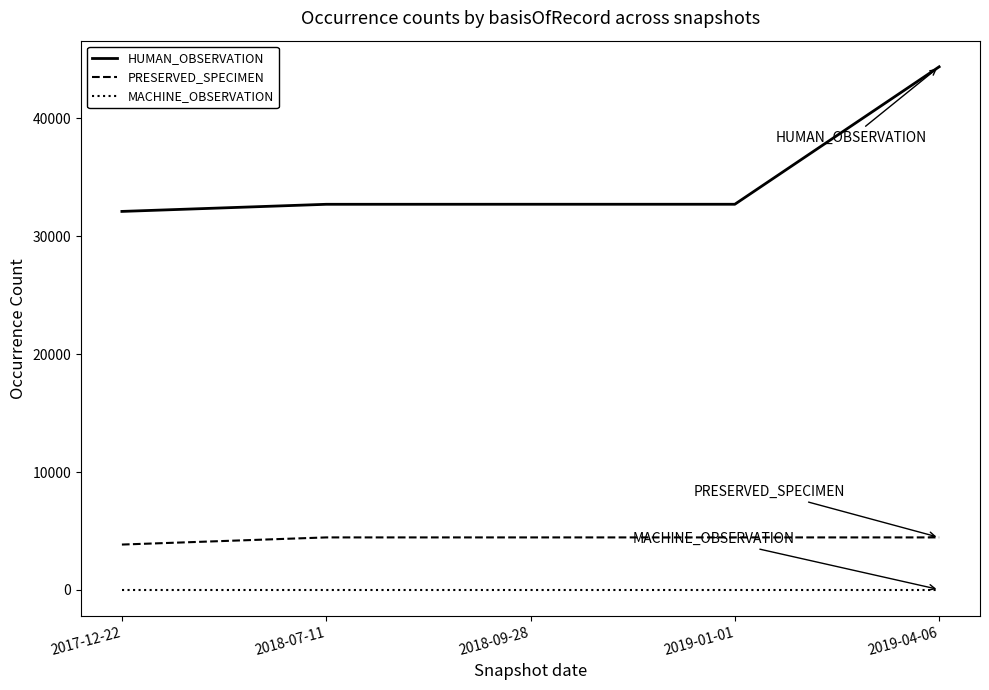

True or false: HUMAN_OBSERVATION and PRESERVED_SPECIMEN cross at least once.

False